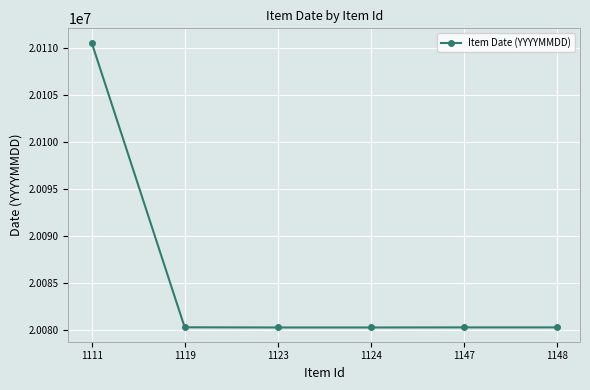

Is it true that the value at 1124 is 20080305?

True